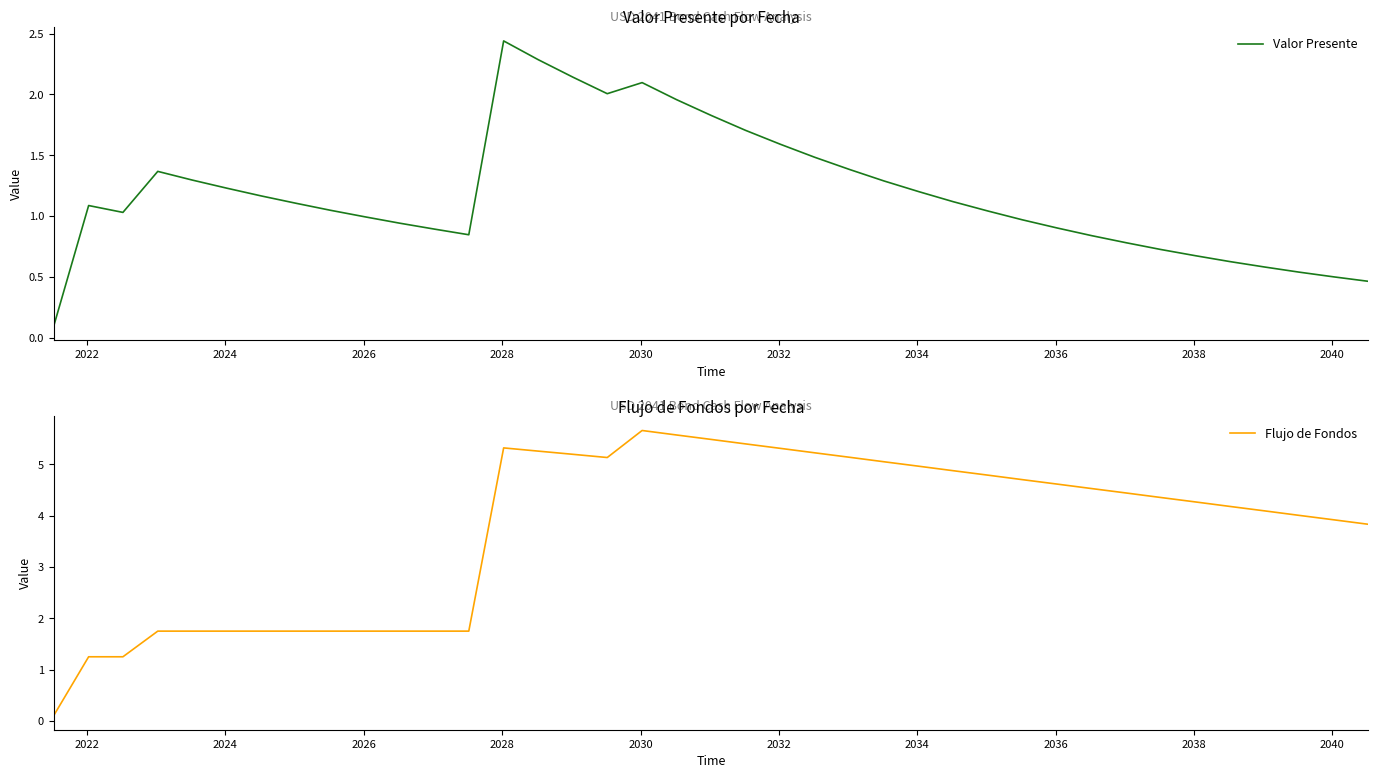

What is the difference between the maximum and minimum values in the Flujo de Fondos series?

5.6